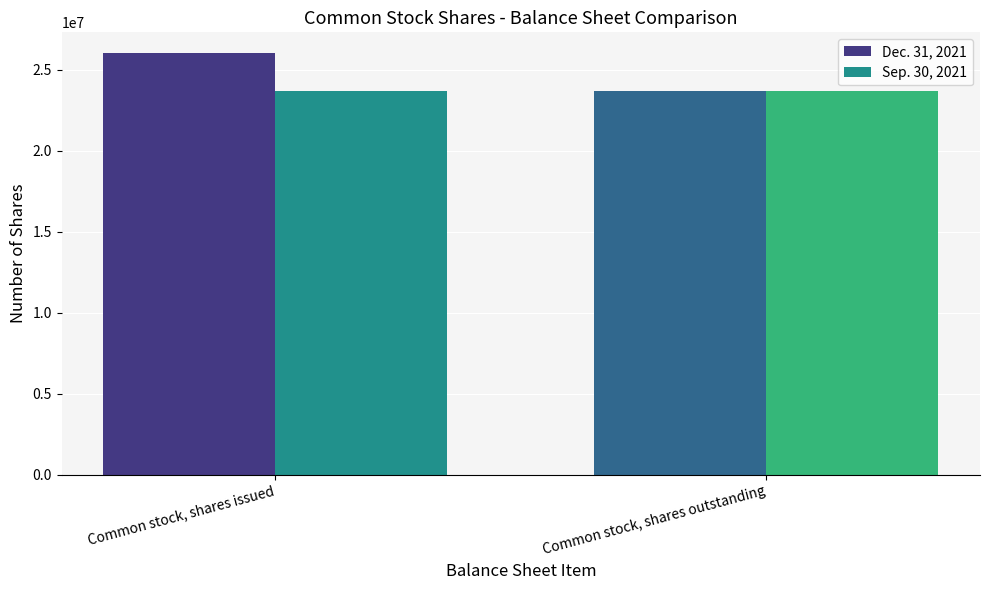

Rank the series by their average value, from lowest to highest.

Sep. 30, 2021, Dec. 31, 2021